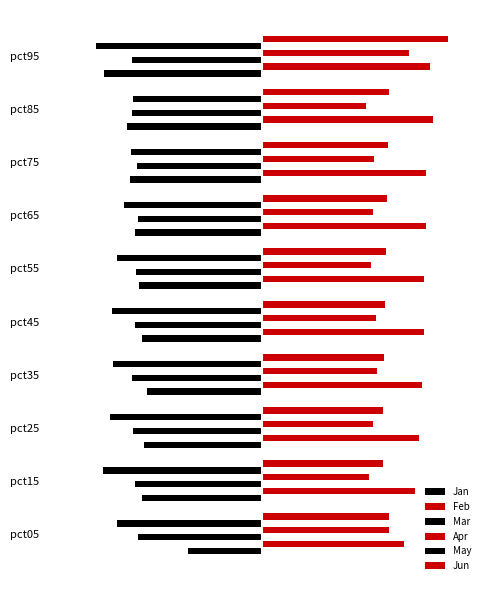

How many groups of bars are there?

10